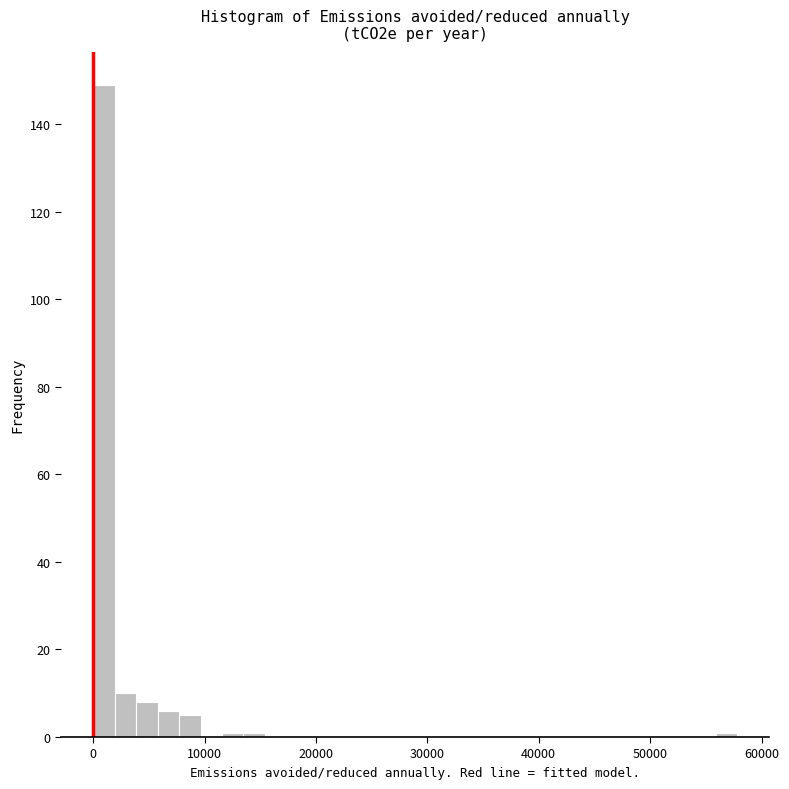

Around what value on the x-axis is the tallest bar? Give the approximate position of its centre, as read against the axis.

1000